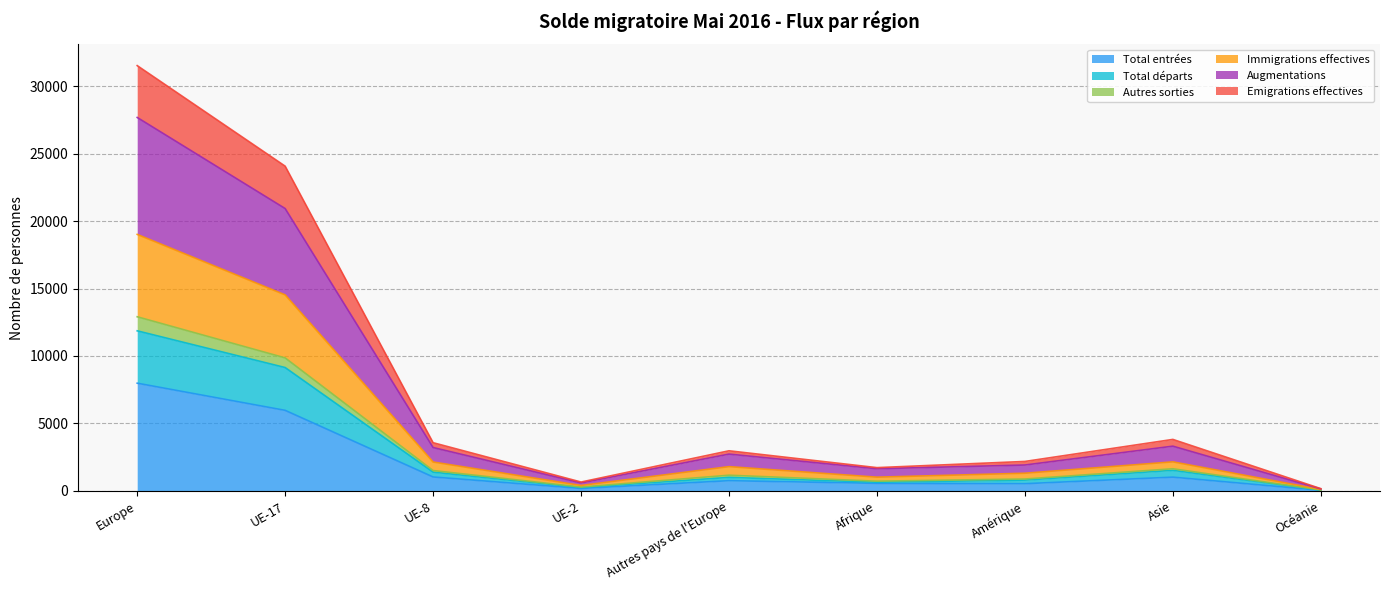

At which label does Total entrées reach its peak?

Europe